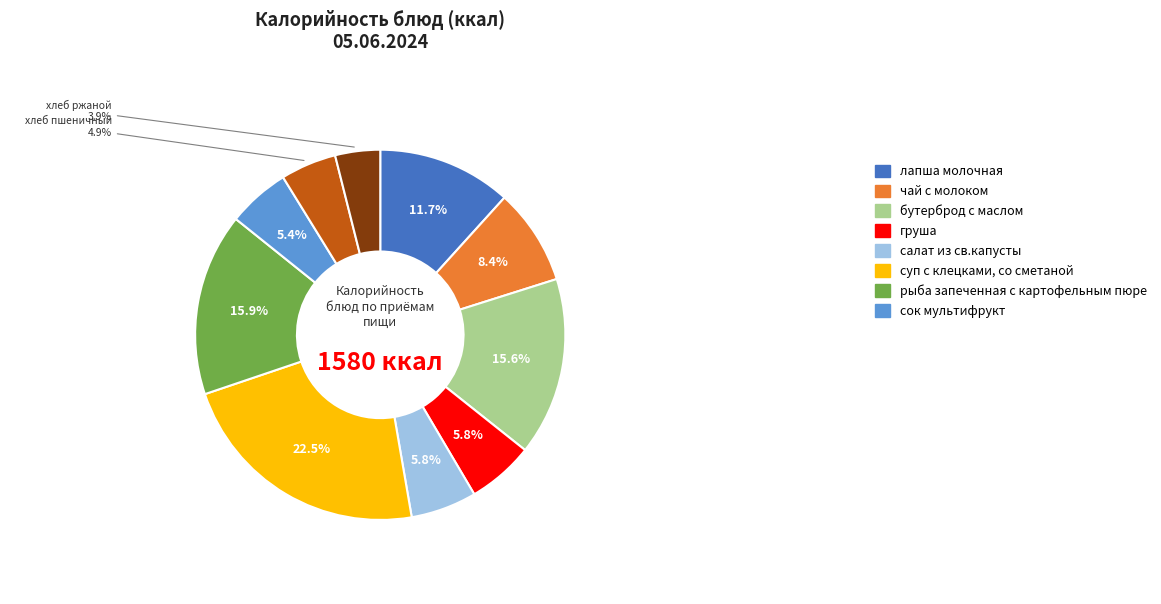

Does any single category account for the majority?

No